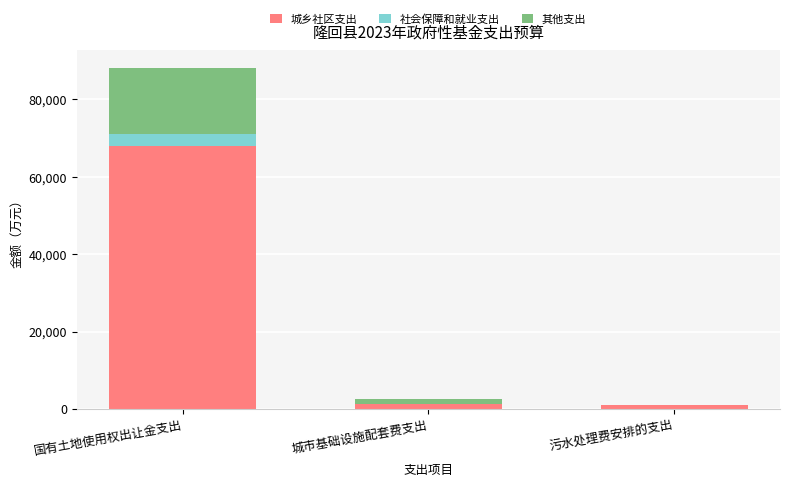

At which label does 城乡社区支出 reach its peak?

国有土地使用权出让金支出